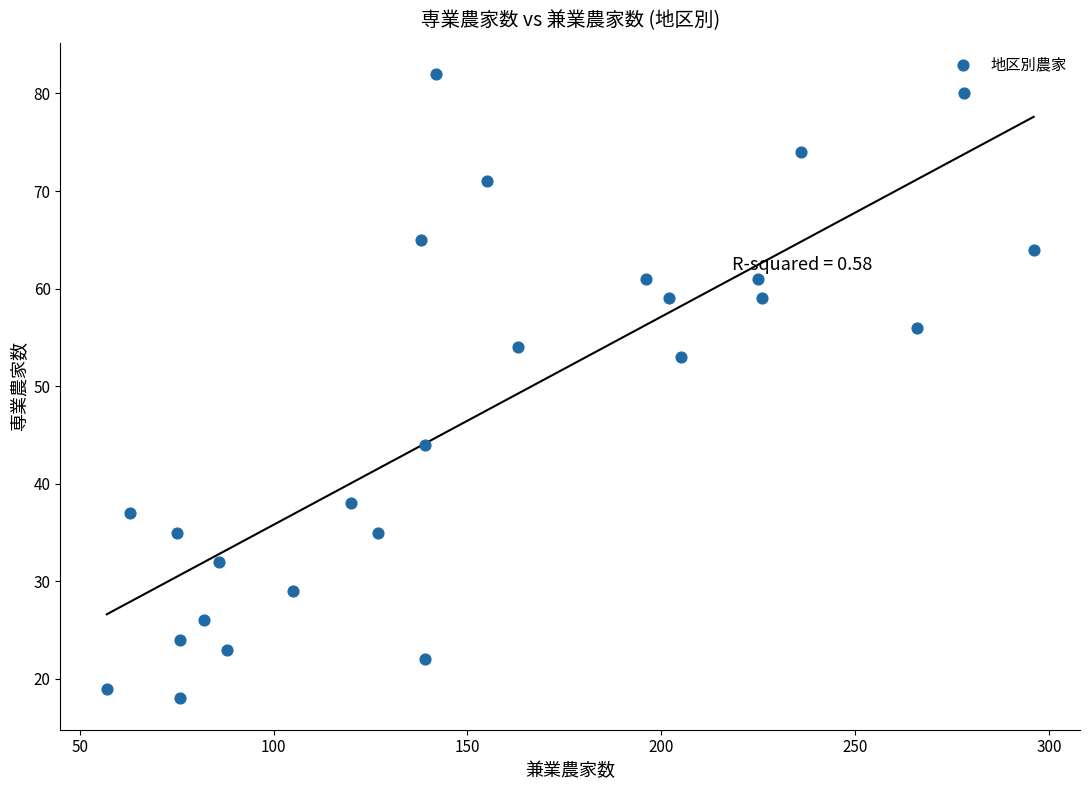

What Y value in the scatter plot is closest to 50?

53